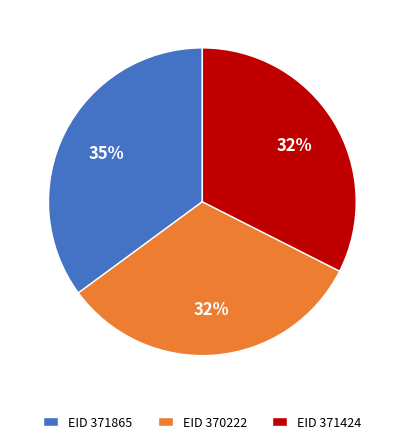

What is the ratio of the value at EID 371424 to the value at EID 370222?

1.0